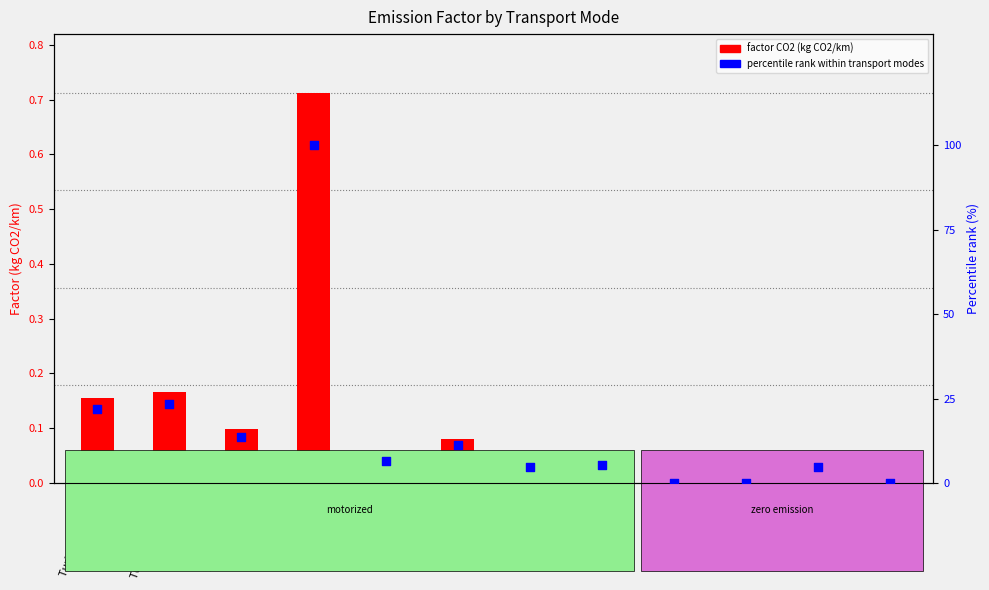

At which category is the sum across all series the highest?

Motocicleta